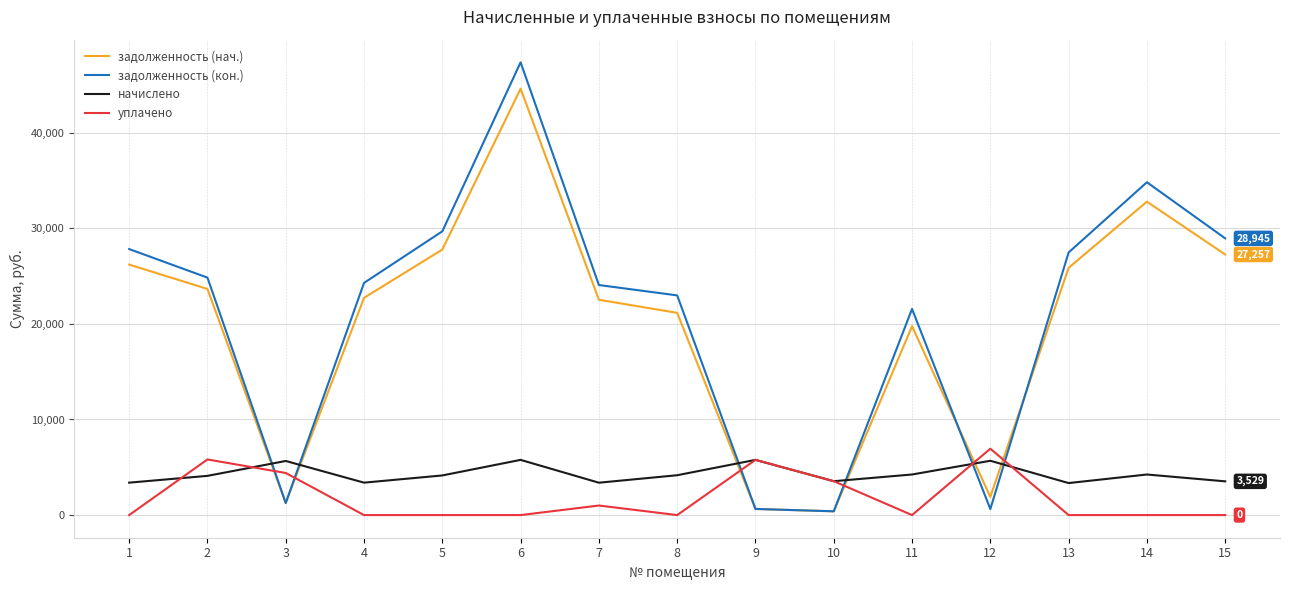

How many times do задолженность (кон.) and начислено cross each other?

6